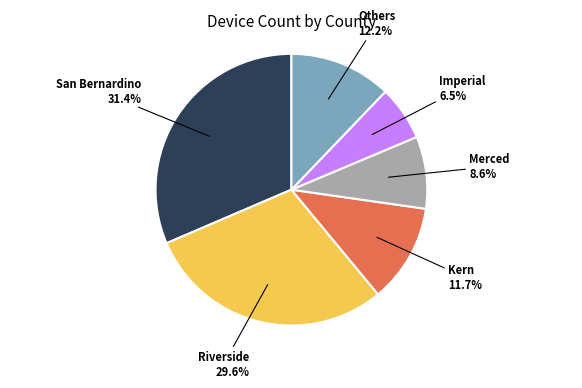

Between Merced and Others, which is larger?

Others